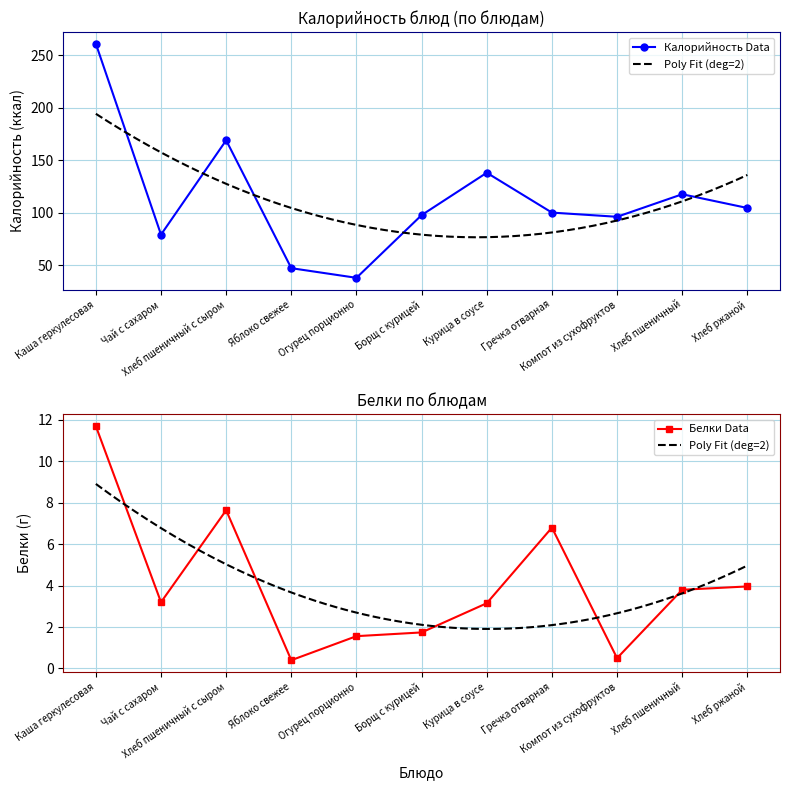

At how many categories does at least one series exceed 176?

1